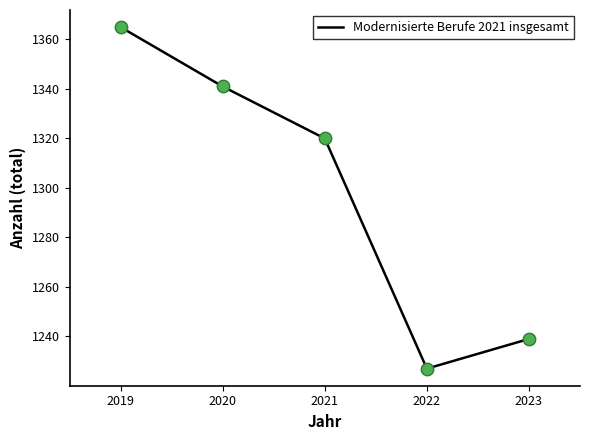

Which has a higher value, 2020 or 2022?

2020